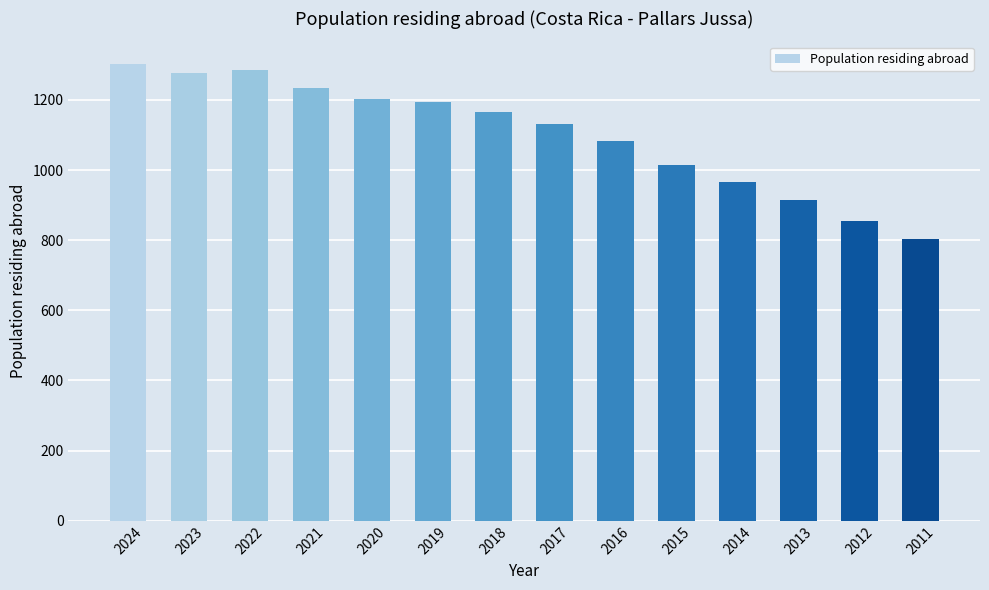

At which category does the chart reach its peak across all series?

2024